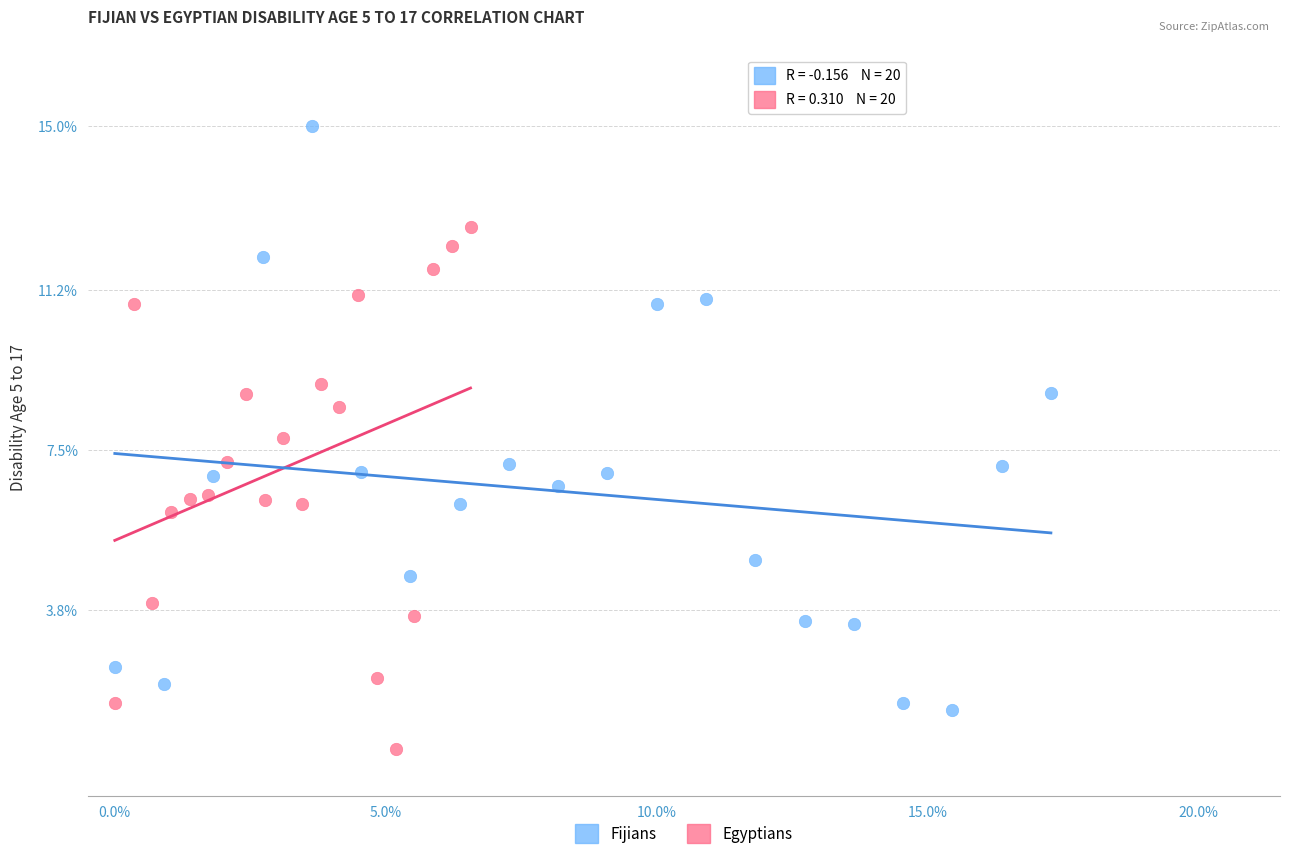

Which series has the widest spread of Y values?

Fijians